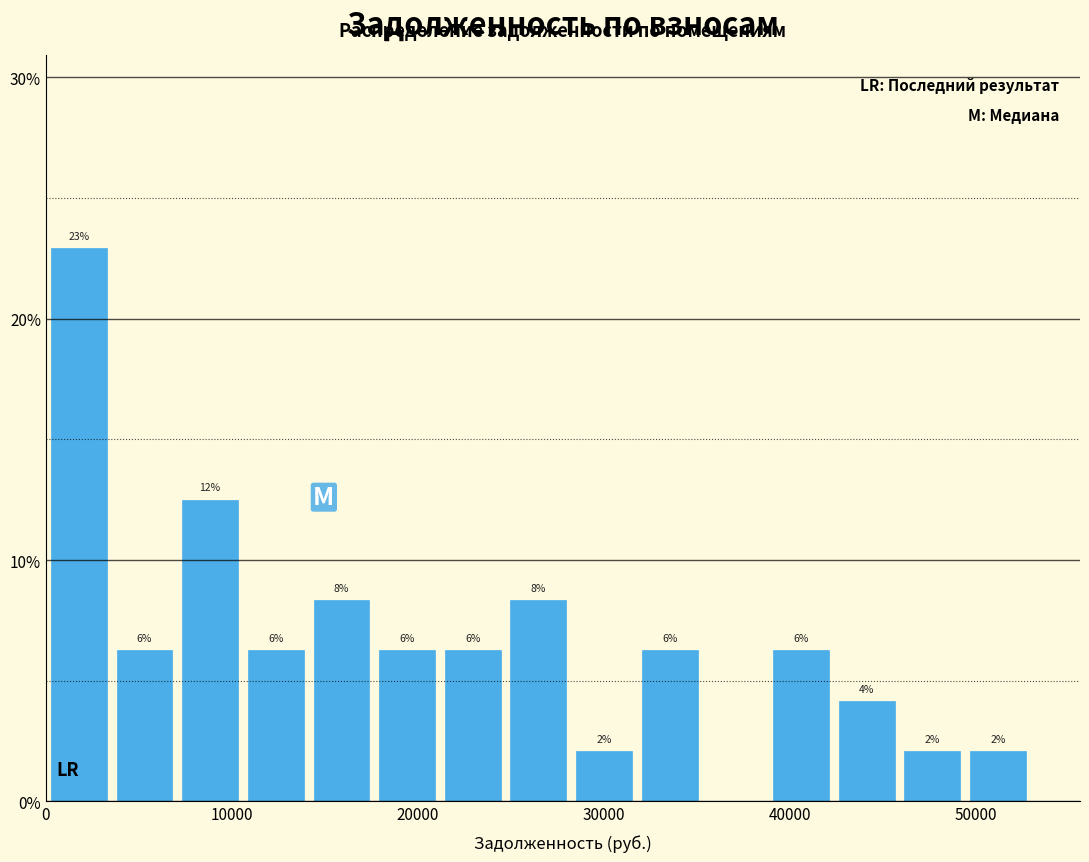

Around what value on the x-axis is the tallest bar? Give the approximate position of its centre, as read against the axis.

2000